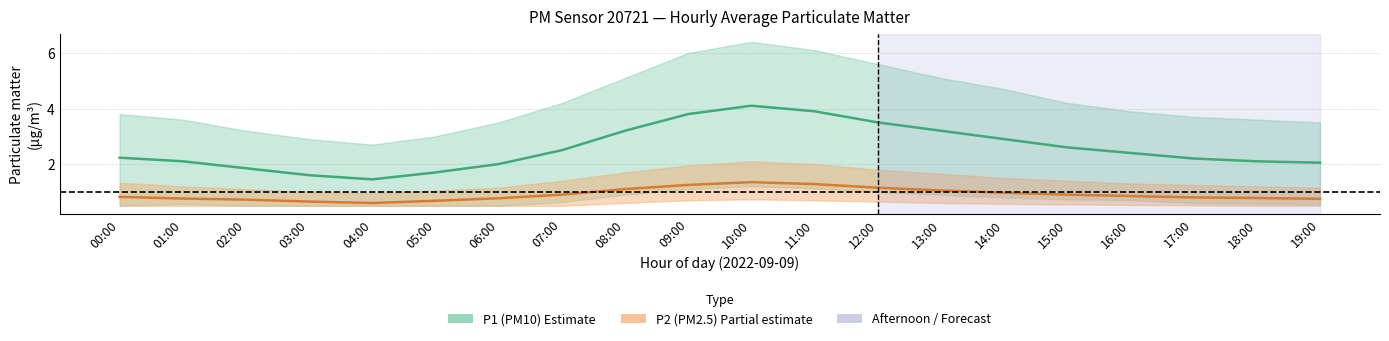

Reading left to right, transcribe all the data shown in this chart.

P1 (PM10) mean: 00:00=2.2	01:00=2.1	02:00=1.9	03:00=1.6	04:00=1.4	05:00=1.7	06:00=2.0	07:00=2.5	08:00=3.2	09:00=3.8	10:00=4.1	11:00=3.9	12:00=3.5	13:00=3.2	14:00=2.9	15:00=2.6	16:00=2.4	17:00=2.2	18:00=2.1	19:00=2.0
P2 (PM2.5) mean: 00:00=0.8	01:00=0.8	02:00=0.7	03:00=0.7	04:00=0.6	05:00=0.7	06:00=0.8	07:00=0.9	08:00=1.1	09:00=1.2	10:00=1.4	11:00=1.3	12:00=1.1	13:00=1.1	14:00=1.0	15:00=0.9	16:00=0.8	17:00=0.8	18:00=0.8	19:00=0.8